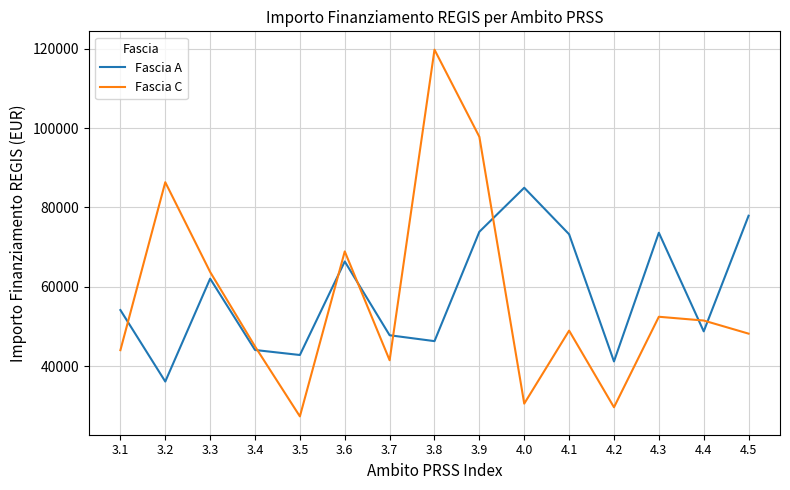

Rank the series by their maximum value, from highest to lowest.

Fascia C, Fascia A